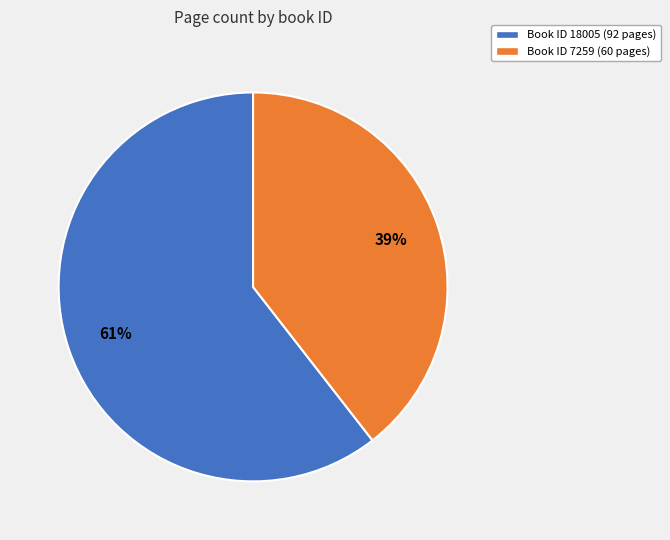

Is there any slice that represents more than half of the pie?

Yes